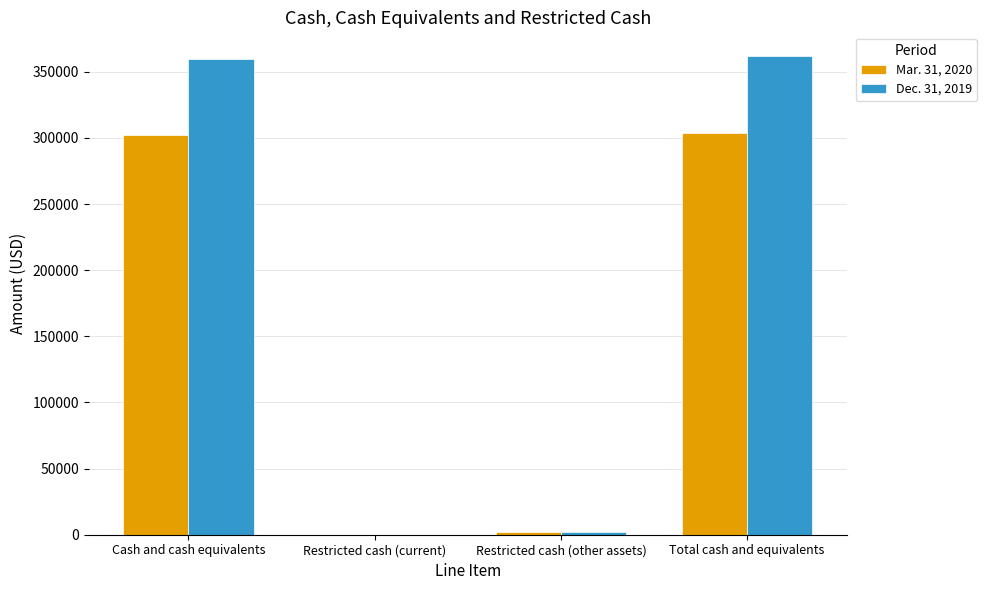

The Dec. 31, 2019 series shows 361742 at Total cash and equivalents. True or false?

True